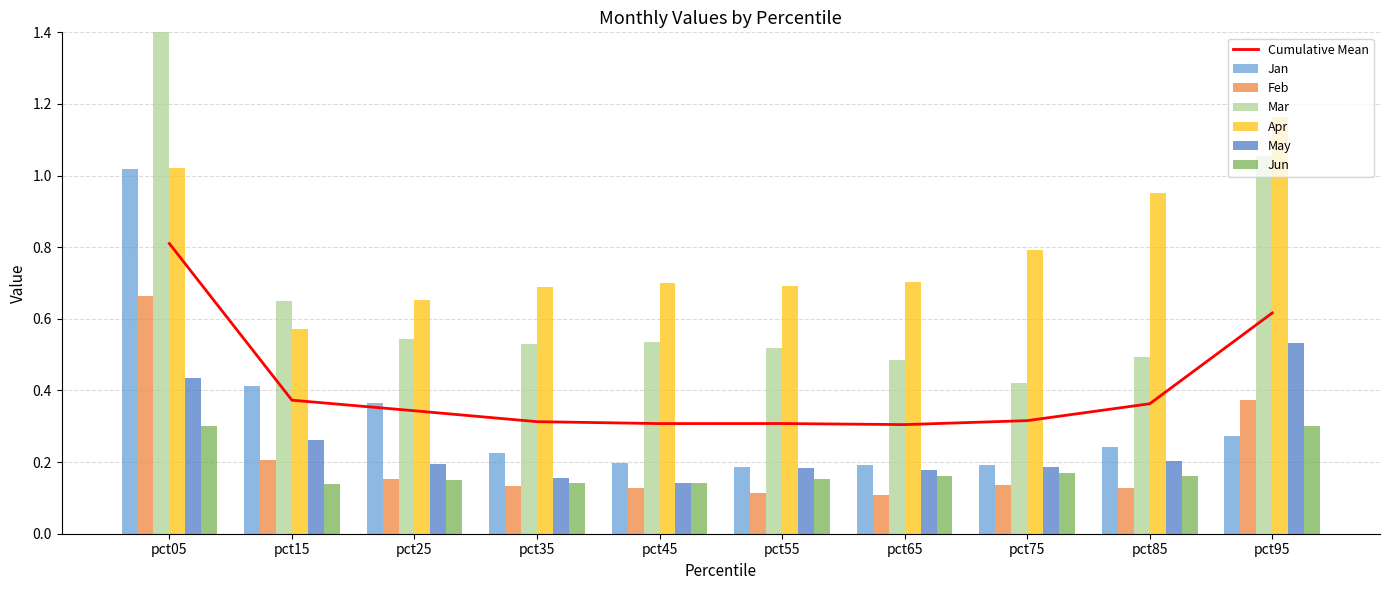

How many data points does each series have?

10